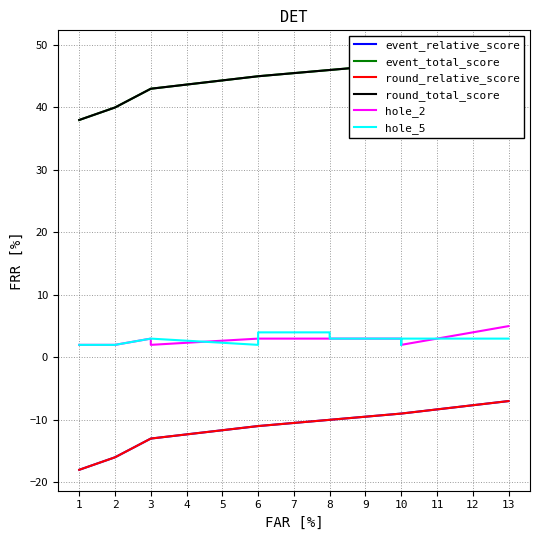

Which series has the largest total across all categories?

event_total_score